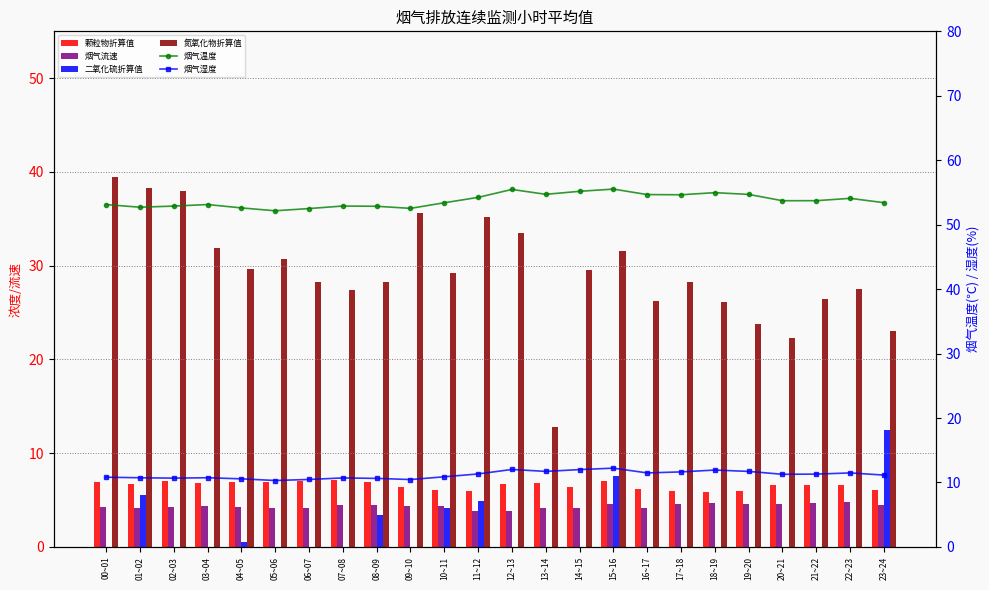

What are all the series names shown in the legend?

颗粒物折算值, 烟气流速, 二氧化硫折算值, 氮氧化物折算值, 烟气温度, 烟气湿度